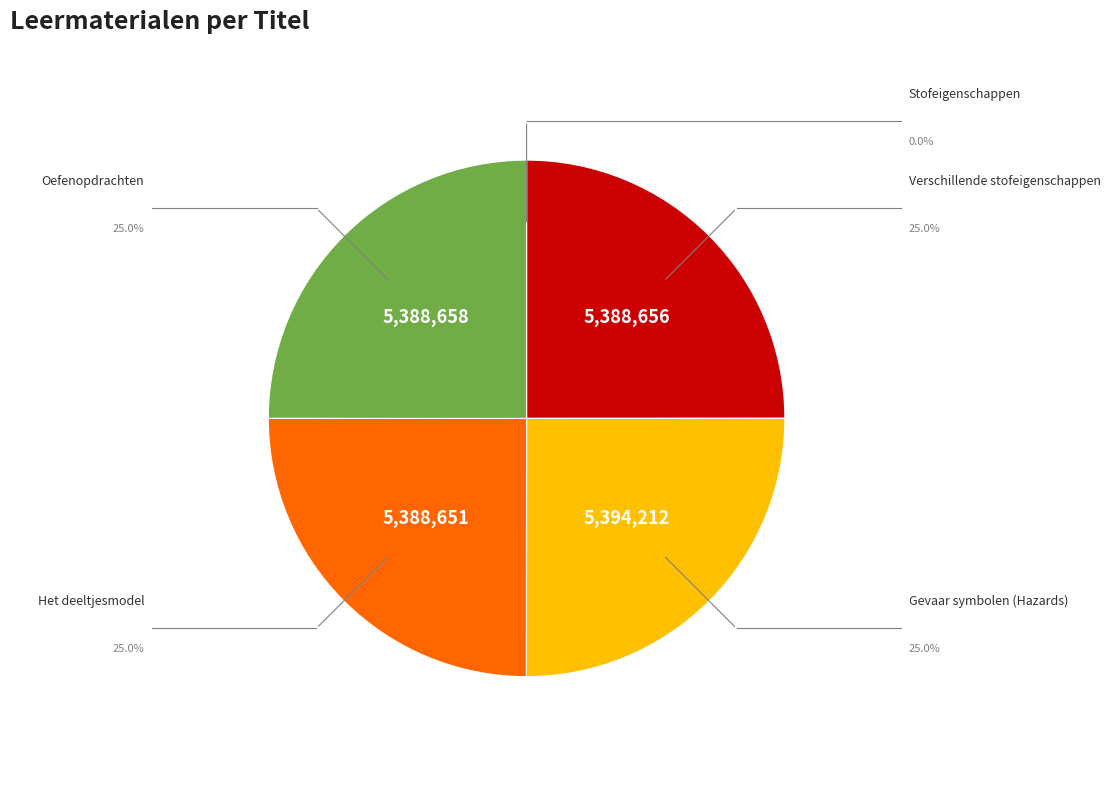

Is there any slice that represents more than half of the pie?

No